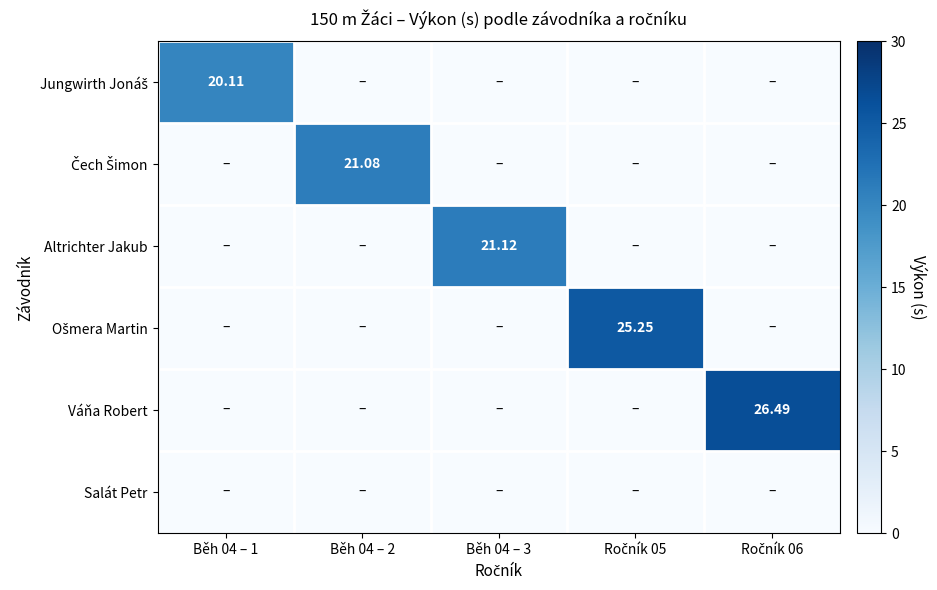

What is the difference between the maximum and second lowest values in the Váňa Robert series?

26.5